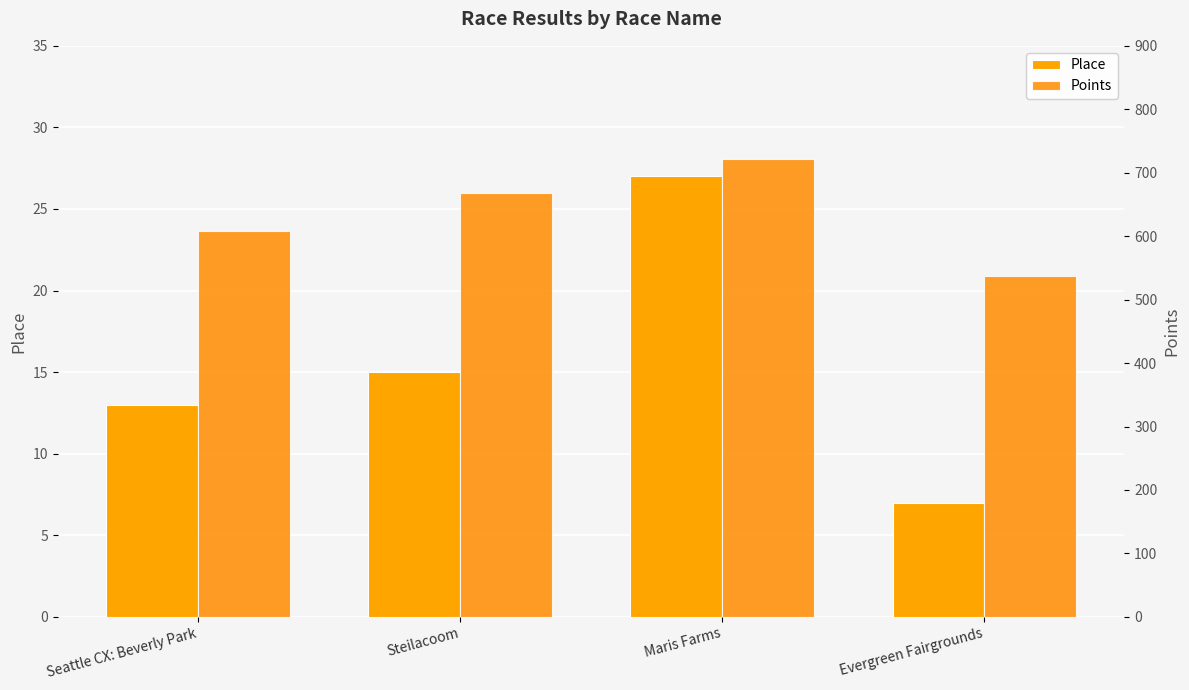

Which series has the widest spread of values?

Points